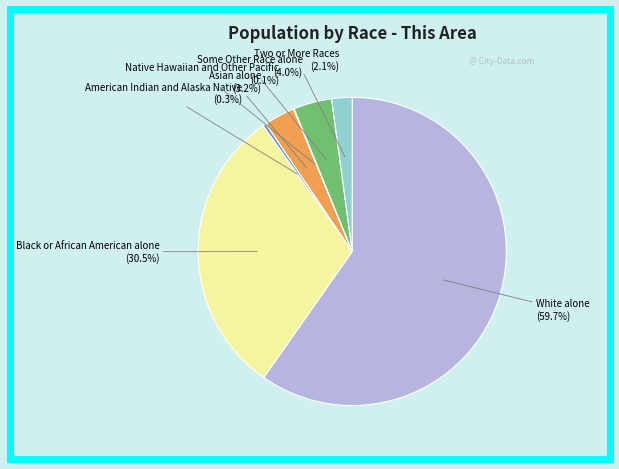

Does any single category account for the majority?

Yes